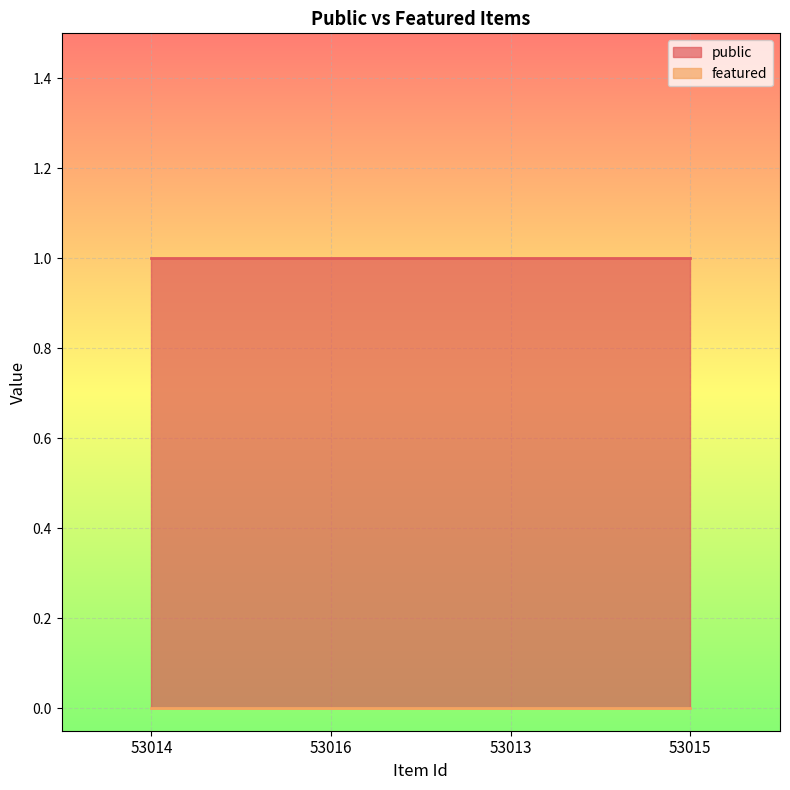

Reading left to right, transcribe all the data shown in this chart.

public: 53014=1	53016=1	53013=1	53015=1
featured: 53014=0	53016=0	53013=0	53015=0